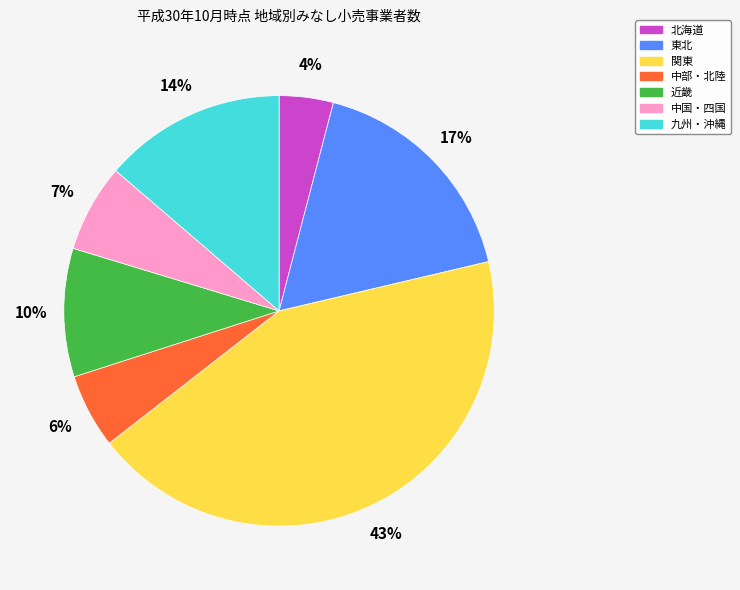

What percentage is the 関東 slice, to the nearest percent?

43%